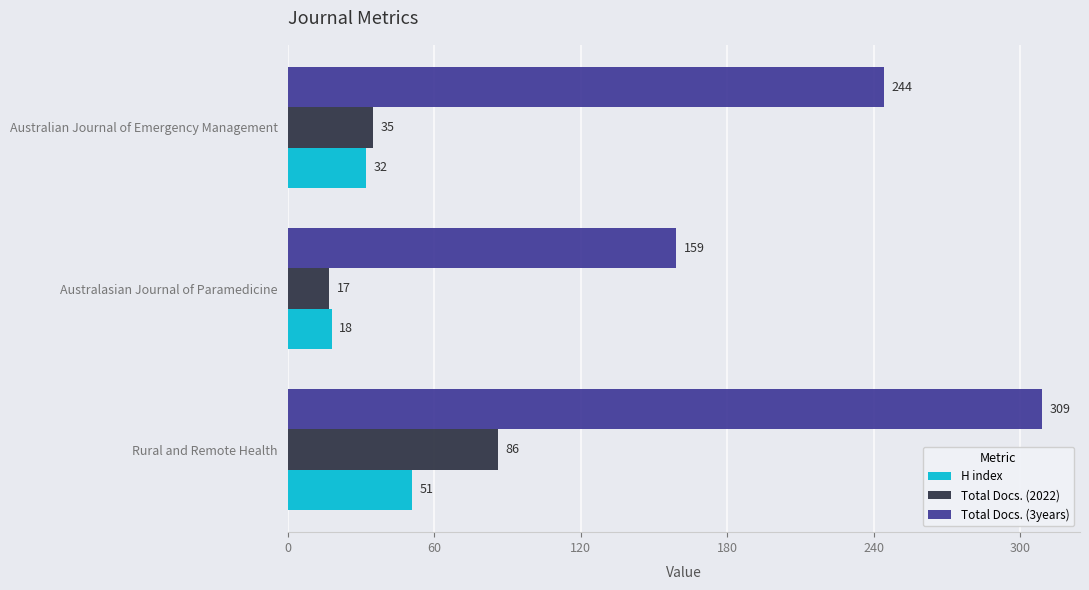

What is the spread (max minus min) of values at Australian Journal of Emergency Management?

212